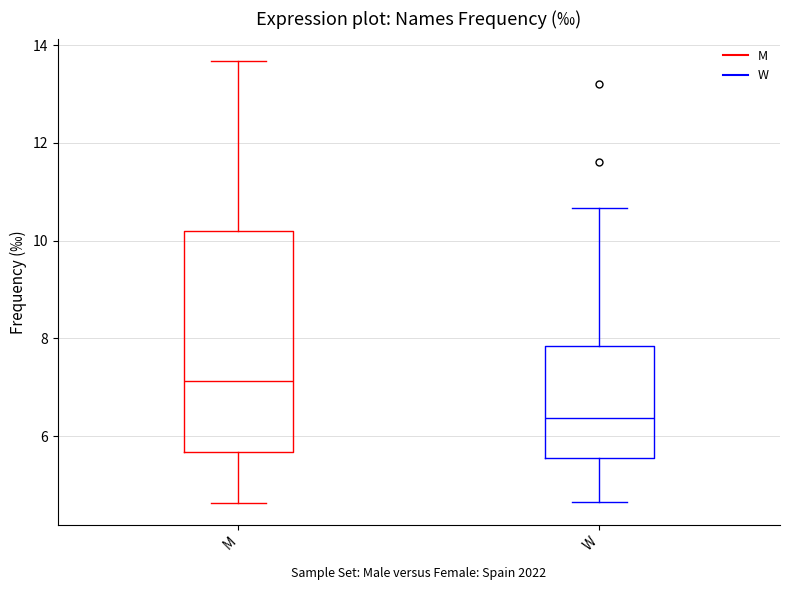

Reading left to right, read every box against the y-axis: the position of its median line, the range the box covers, and the ends of its whiskers. The values are not printed on the chart, so give them approximately, as read against the axis.

M: median 7.2, box 5.6 to 10.2, whiskers 4.6 to 13.6
W: median 6.4, box 5.6 to 7.8, whiskers 4.6 to 10.6